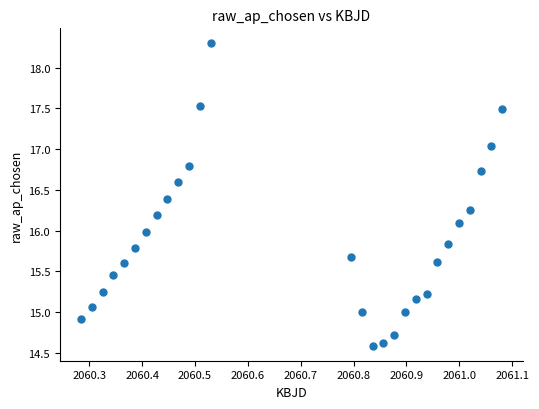

What is the range of X values (max minus min)?

0.8